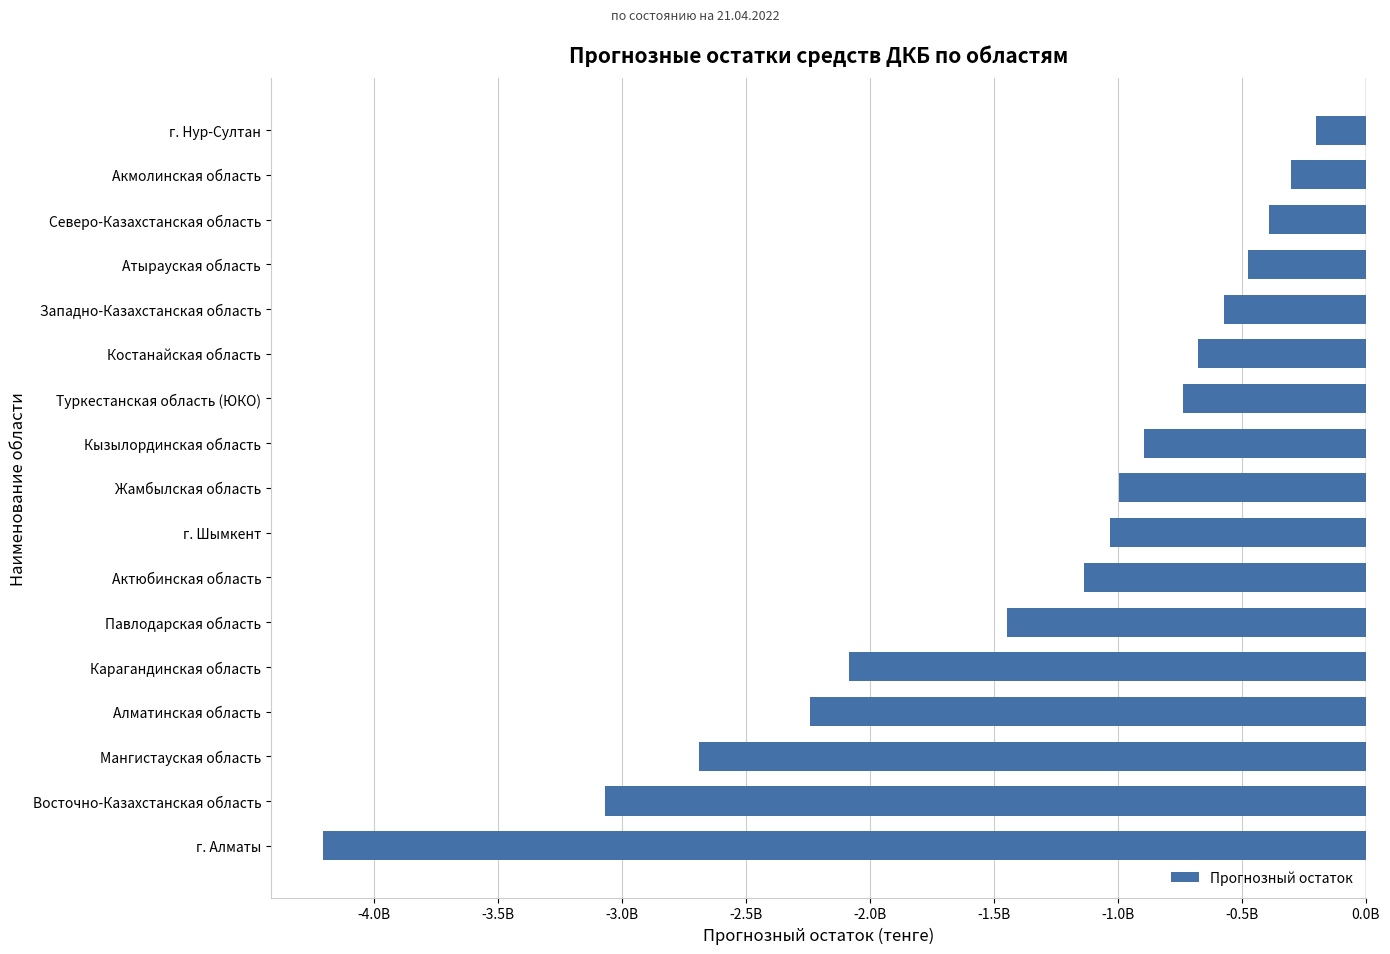

How many categories are shown in the chart?

17